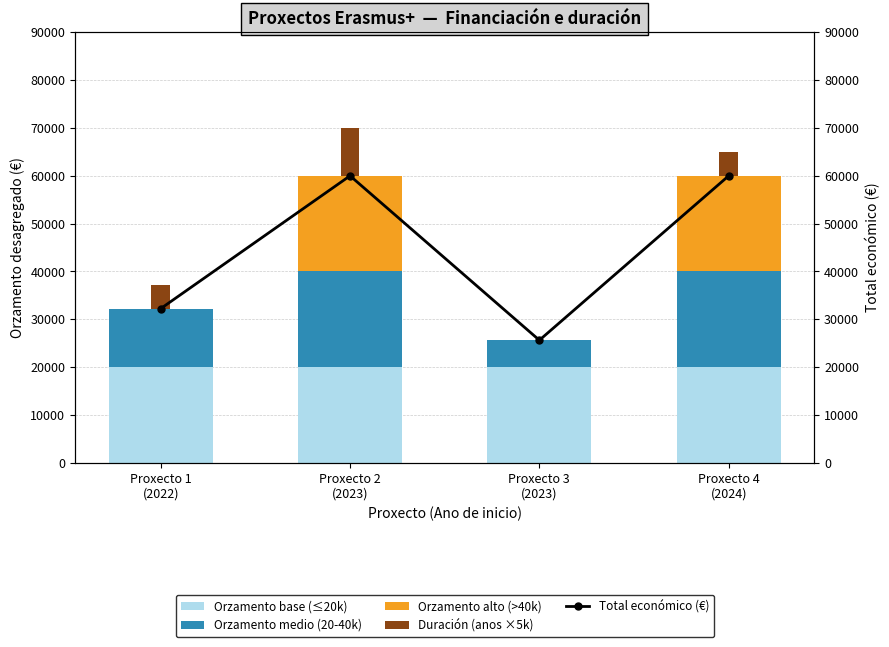

At which category is the sum across all series the highest?

Proxecto 2
(2023)